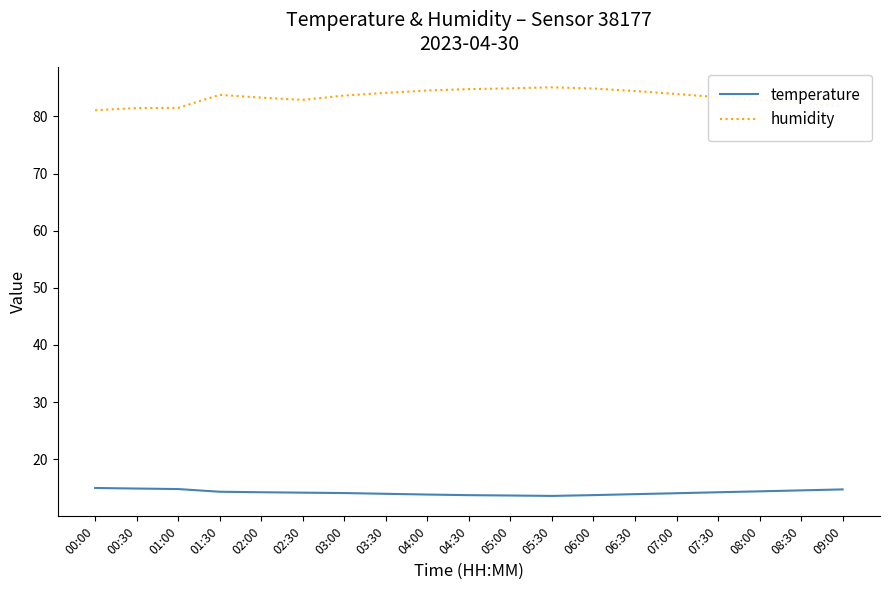

The value of temperature at 03:30 is 13.9. True or false?

True